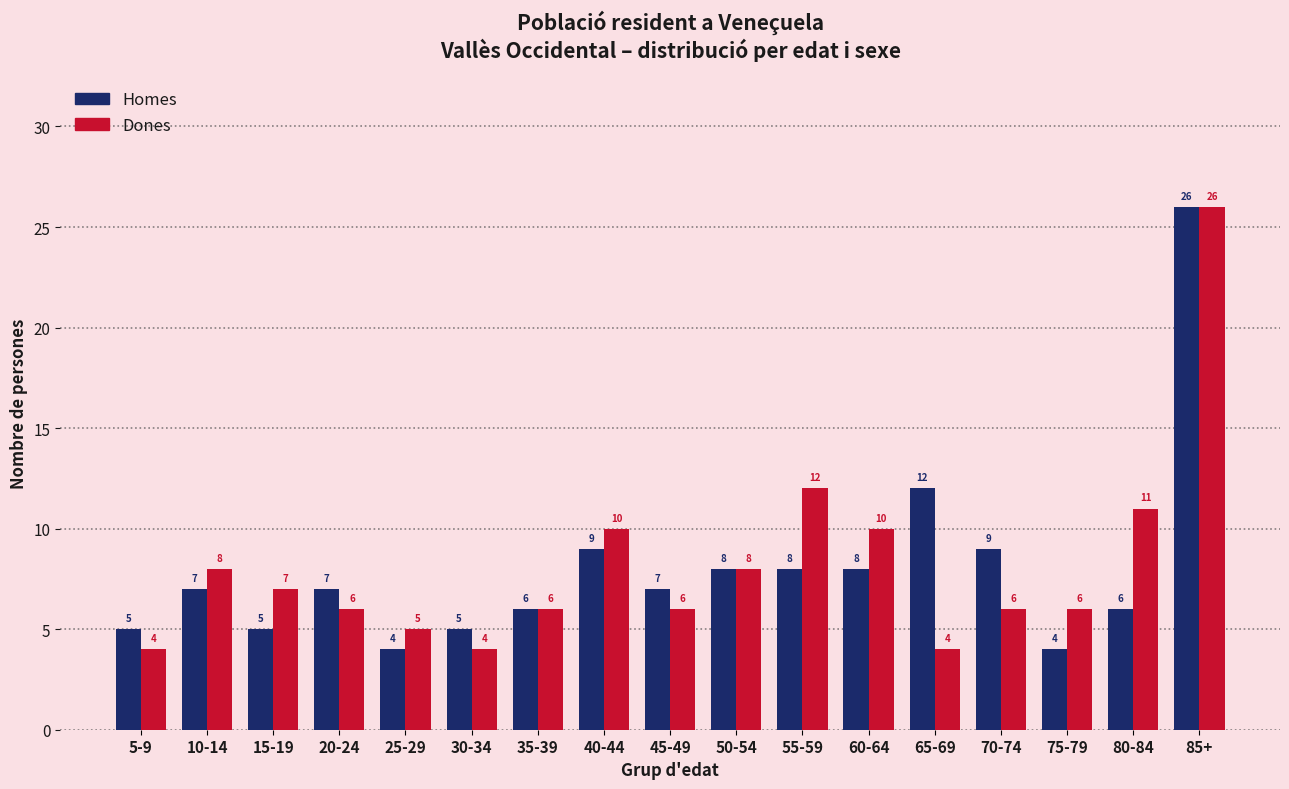

Reading right to left, transcribe all the data shown in this chart.

Homes: 85+=26	80-84=6	75-79=4	70-74=9	65-69=12	60-64=8	55-59=8	50-54=8	45-49=7	40-44=9	35-39=6	30-34=5	25-29=4	20-24=7	15-19=5	10-14=7	5-9=5
Dones: 85+=26	80-84=11	75-79=6	70-74=6	65-69=4	60-64=10	55-59=12	50-54=8	45-49=6	40-44=10	35-39=6	30-34=4	25-29=5	20-24=6	15-19=7	10-14=8	5-9=4